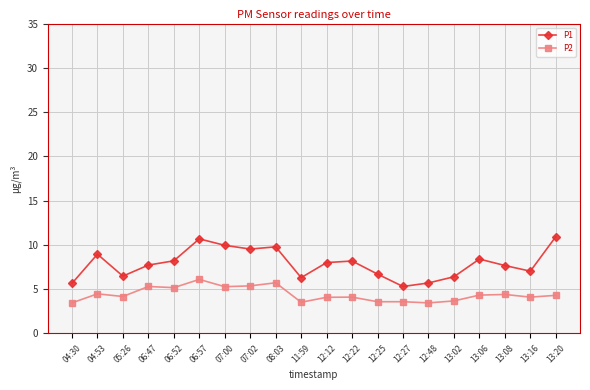

At which category is the sum across all series the highest?

06:57